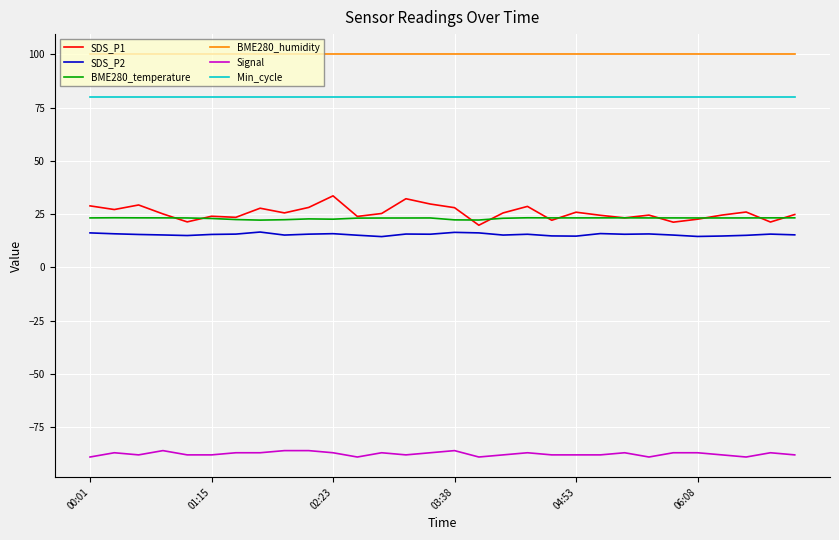

What is the maximum value for BME280_humidity?

100.0